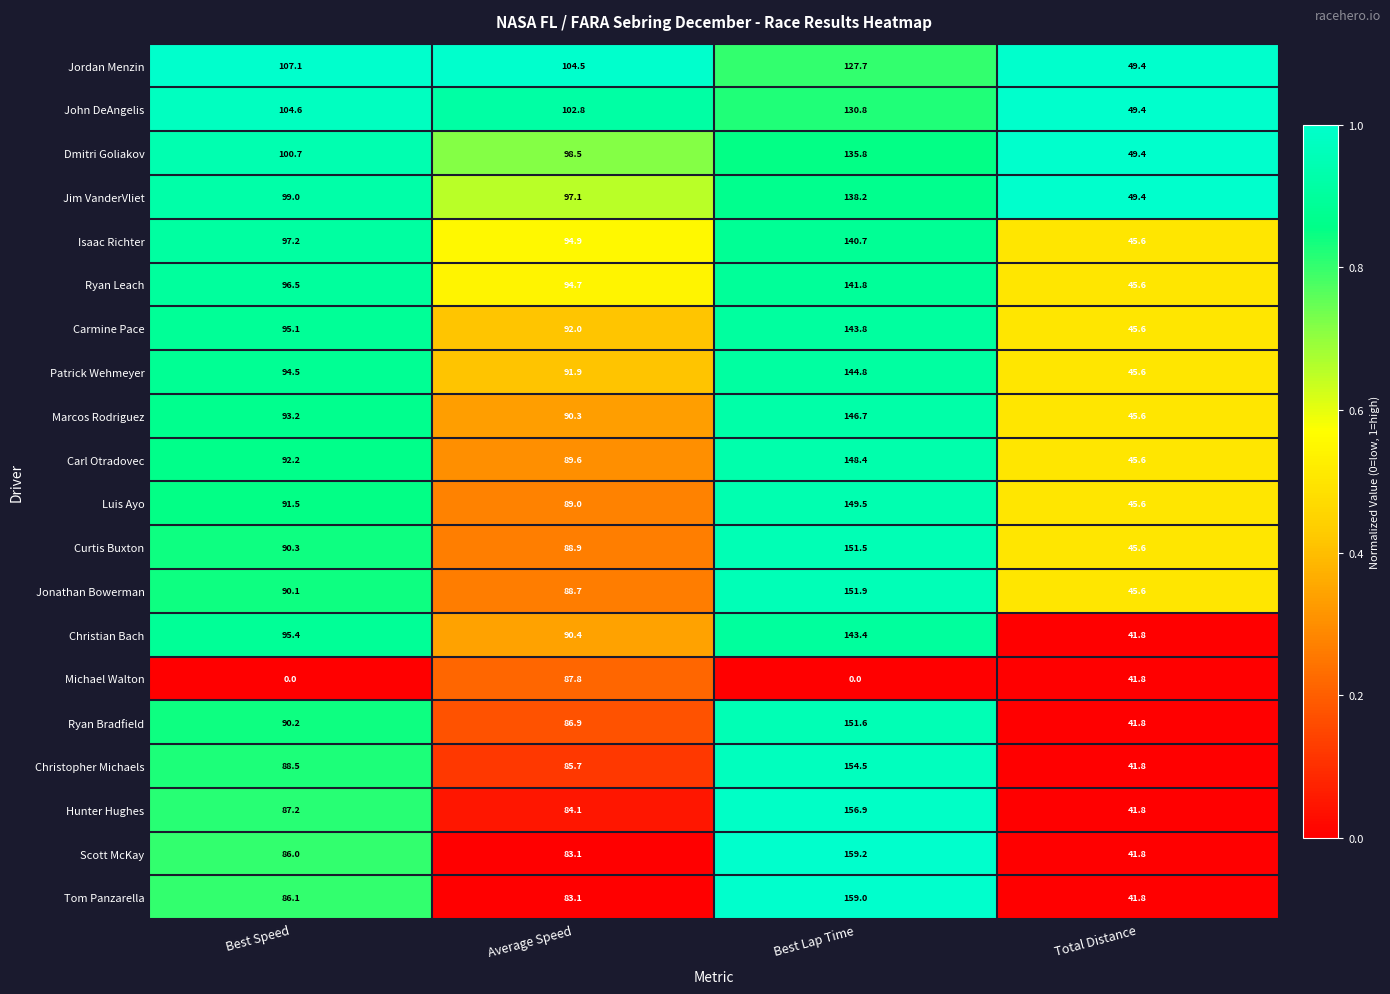

True or false: Jordan Menzin has a value of 127.7 at Best Lap Time.

True